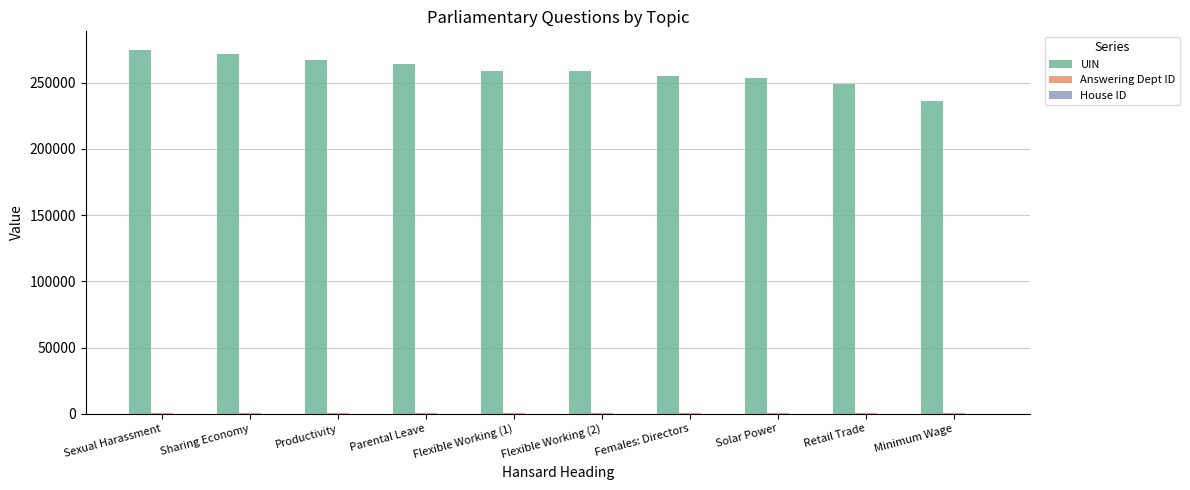

What is the highest value of the UIN series?

275108